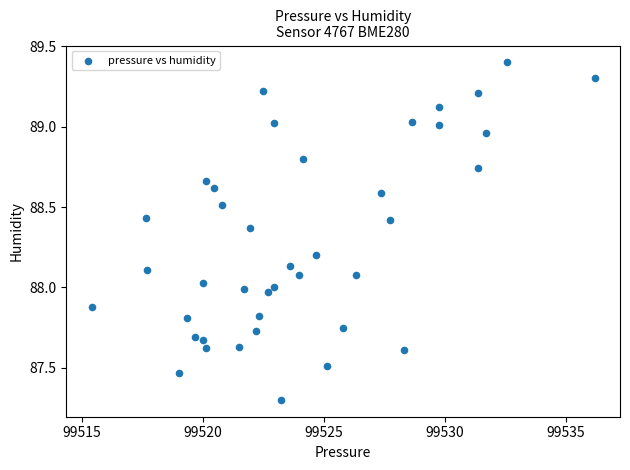

What is the range of Y values (max minus min)?

2.1